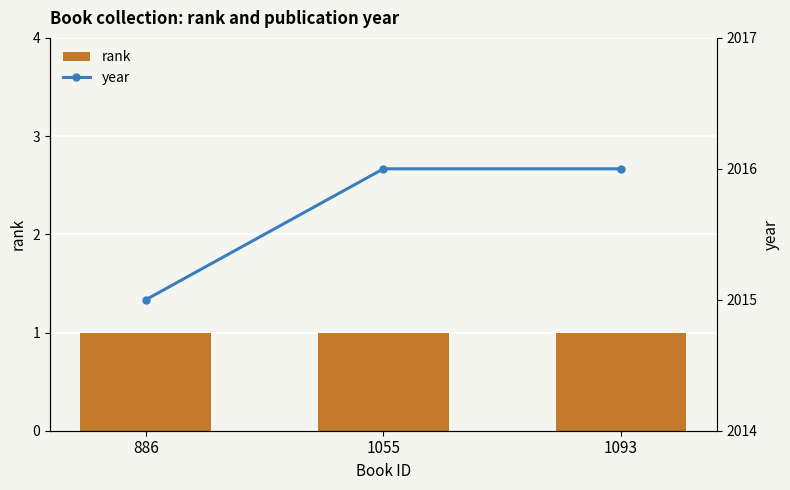

How many categories are shown in the chart?

3